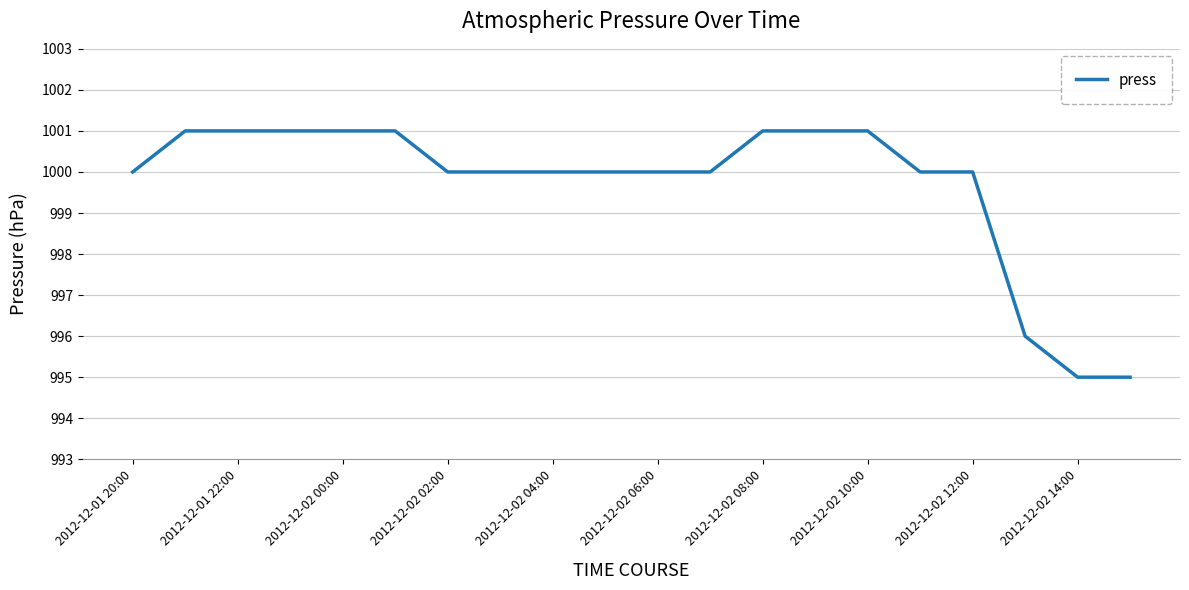

What is the difference between the second highest and second lowest values?

6